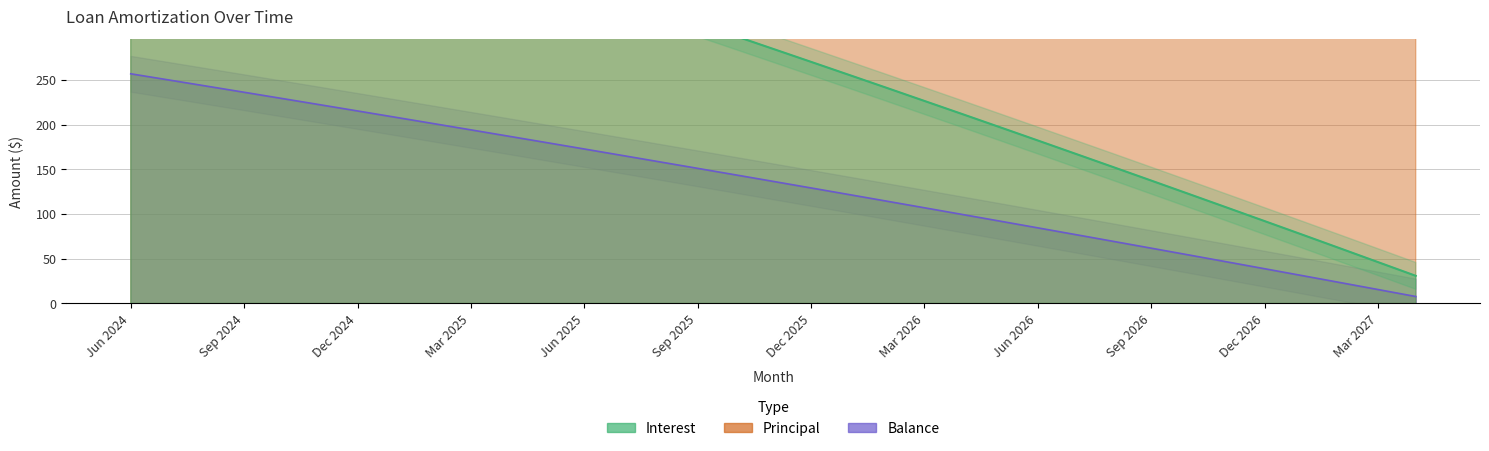

What is the sum of the Balance values at Nov 2024 and Oct 2026?

276.4